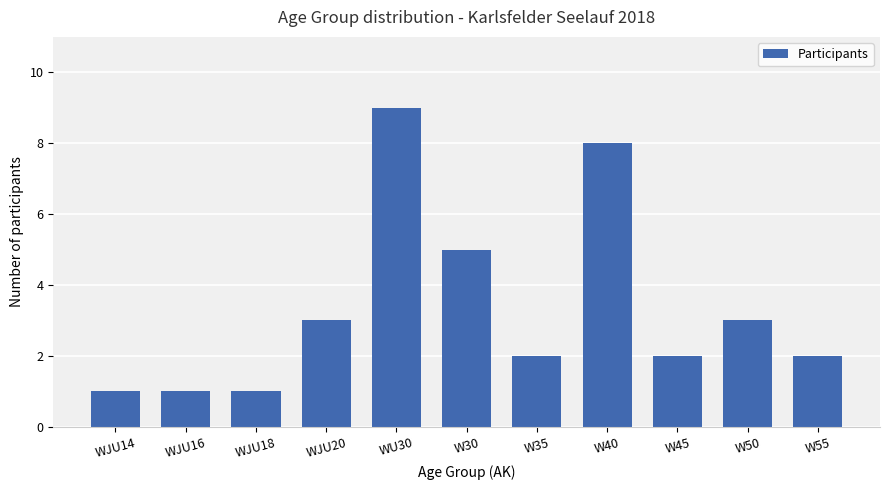

Does the chart contain any negative values?

No